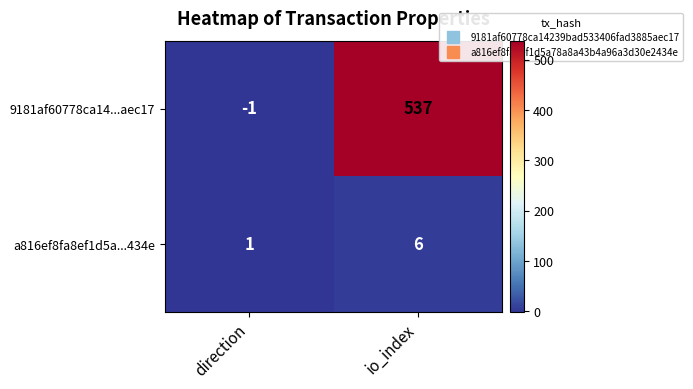

At which category does the chart reach its minimum across all series?

direction